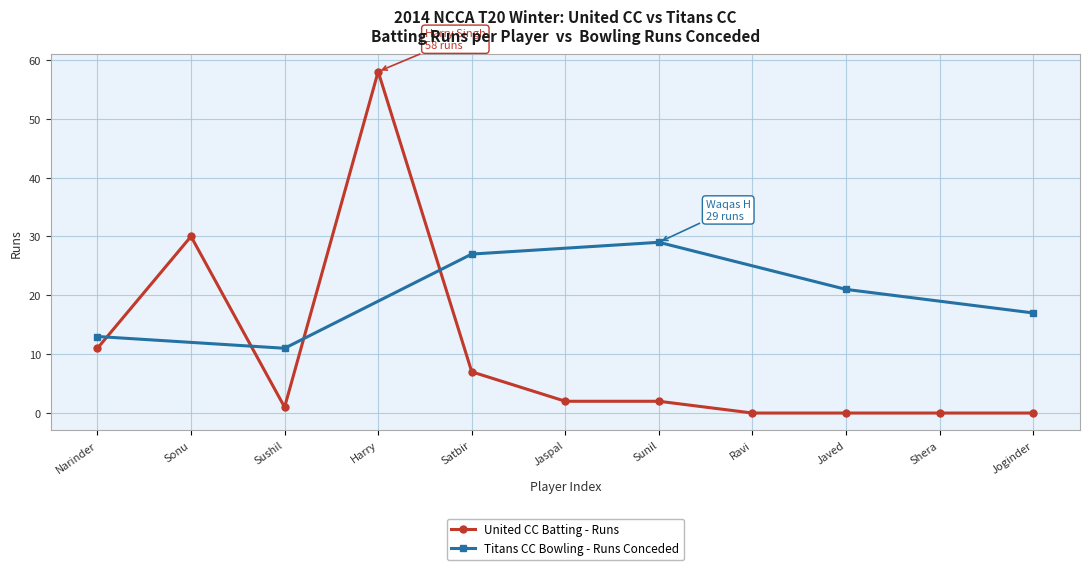

What is the sum of the values at Jaspal and Sushil?

3